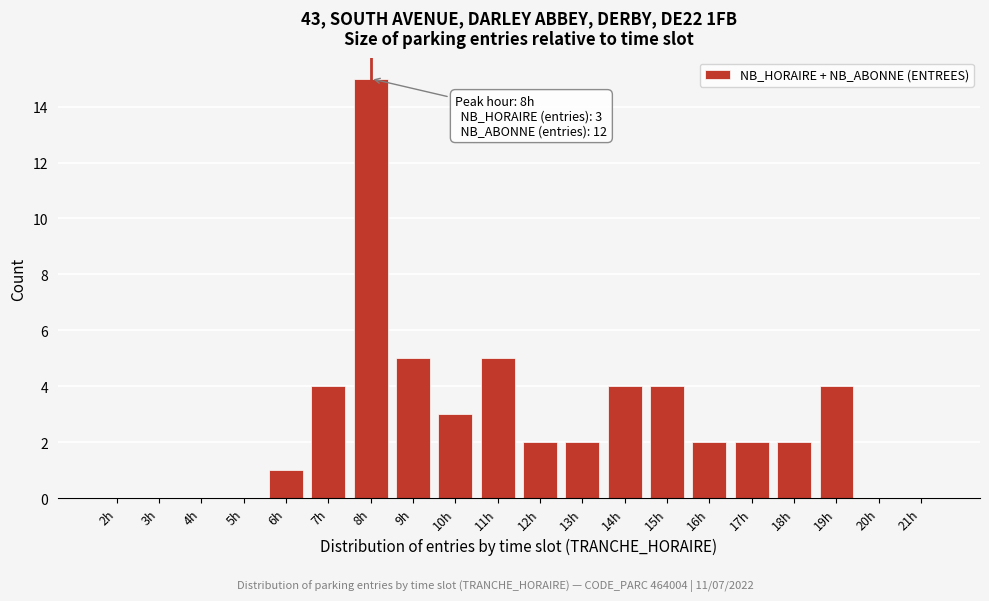

Reading left to right, transcribe all the data shown in this chart.

2h=0	3h=0	4h=0	5h=0	6h=1	7h=4	8h=15	9h=5	10h=3	11h=5	12h=2	13h=2	14h=4	15h=4	16h=2	17h=2	18h=2	19h=4	20h=0	21h=0